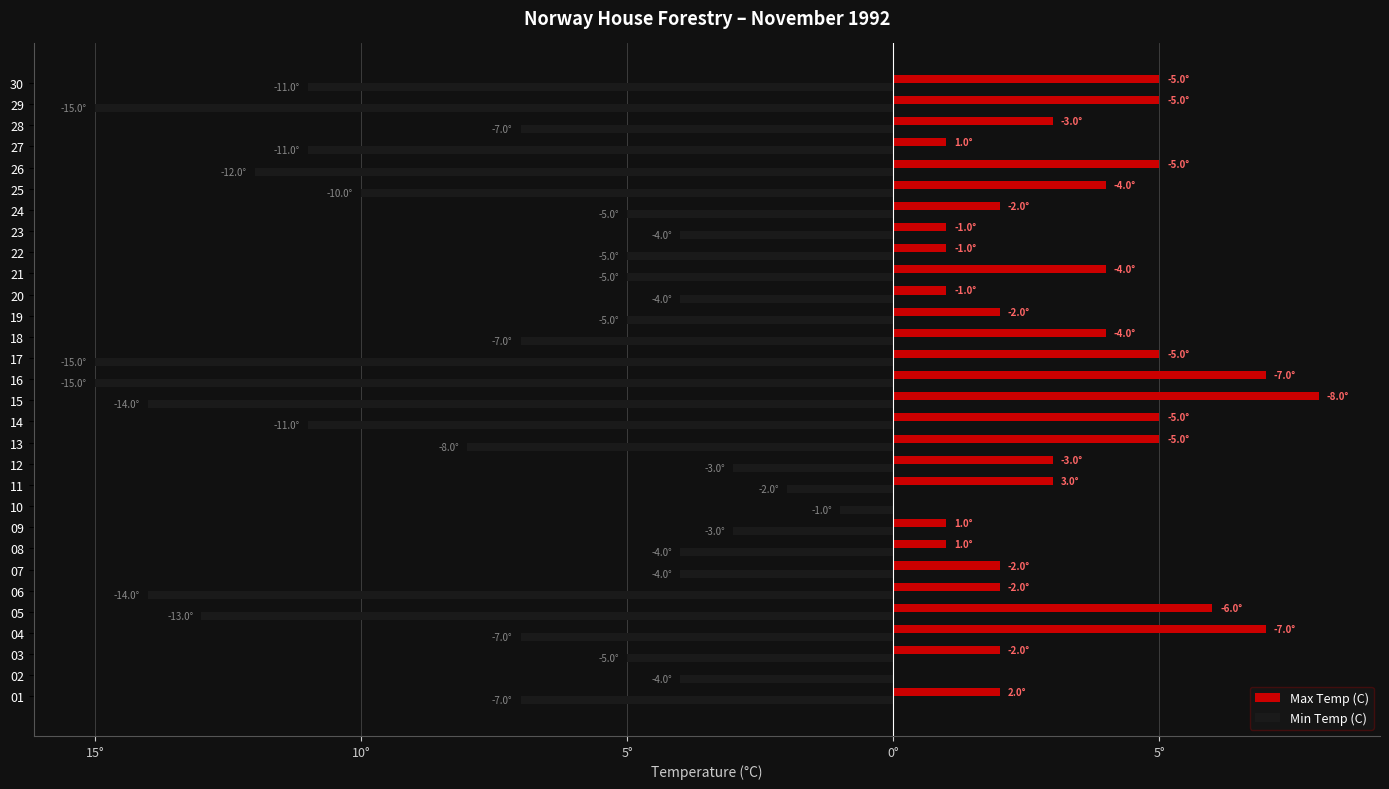

What are all the series names shown in the legend?

Max Temp (C), Min Temp (C)